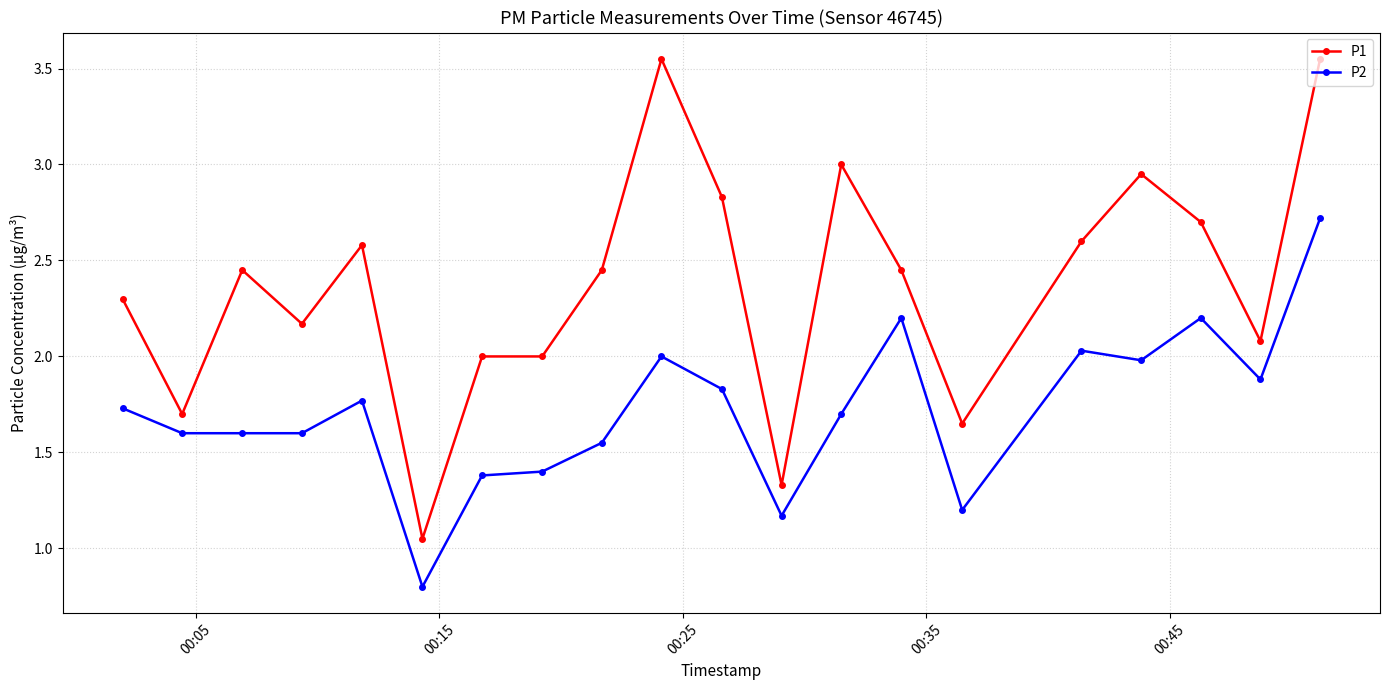

True or false: P1 has more than 2 points higher than both neighbors.

True